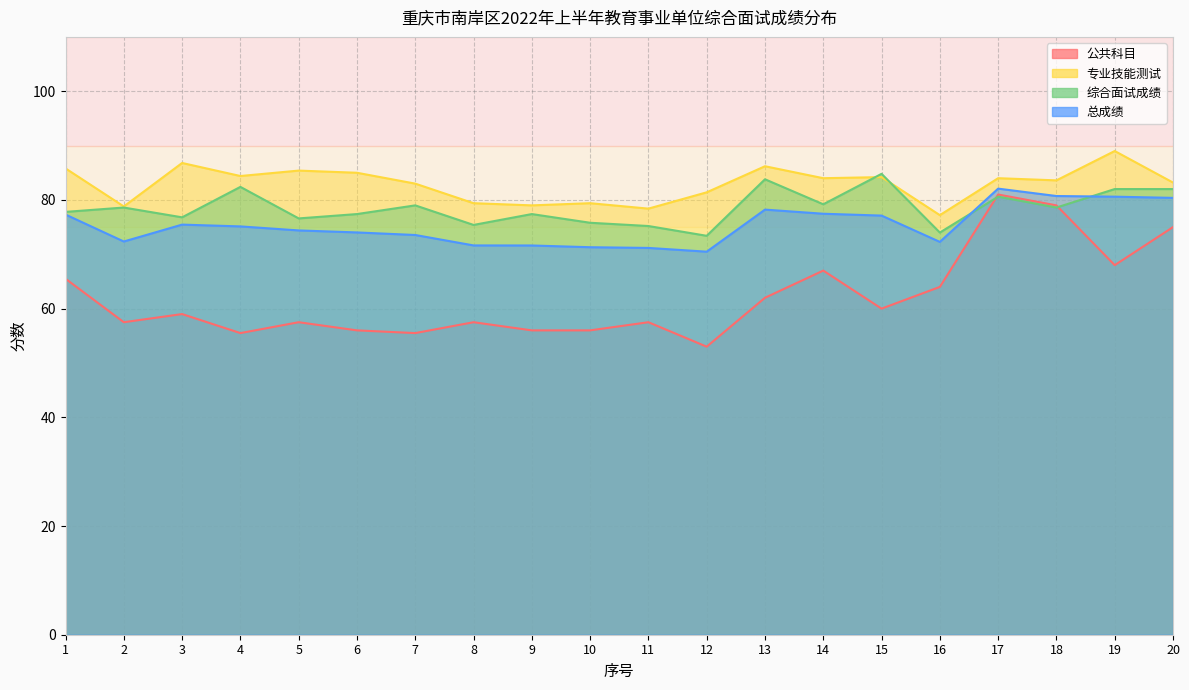

Rank the categories by 专业技能测试 value from highest to lowest.

19, 3, 13, 1, 5, 6, 4, 15, 14, 17, 18, 20, 7, 12, 8, 10, 9, 2, 11, 16